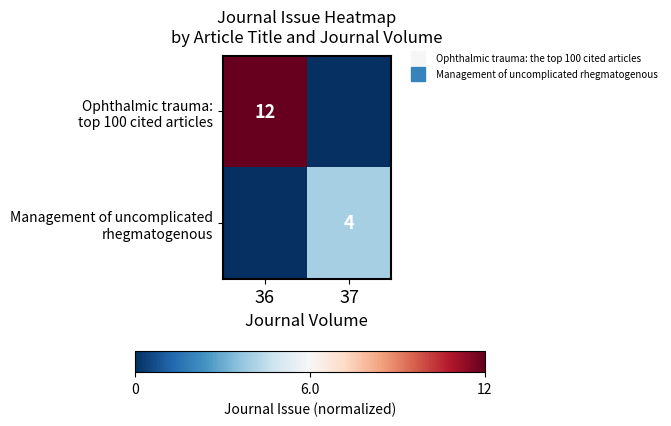

True or false: Management of uncomplicated rhegmatogenous has a value of 0.6 at 37.

False